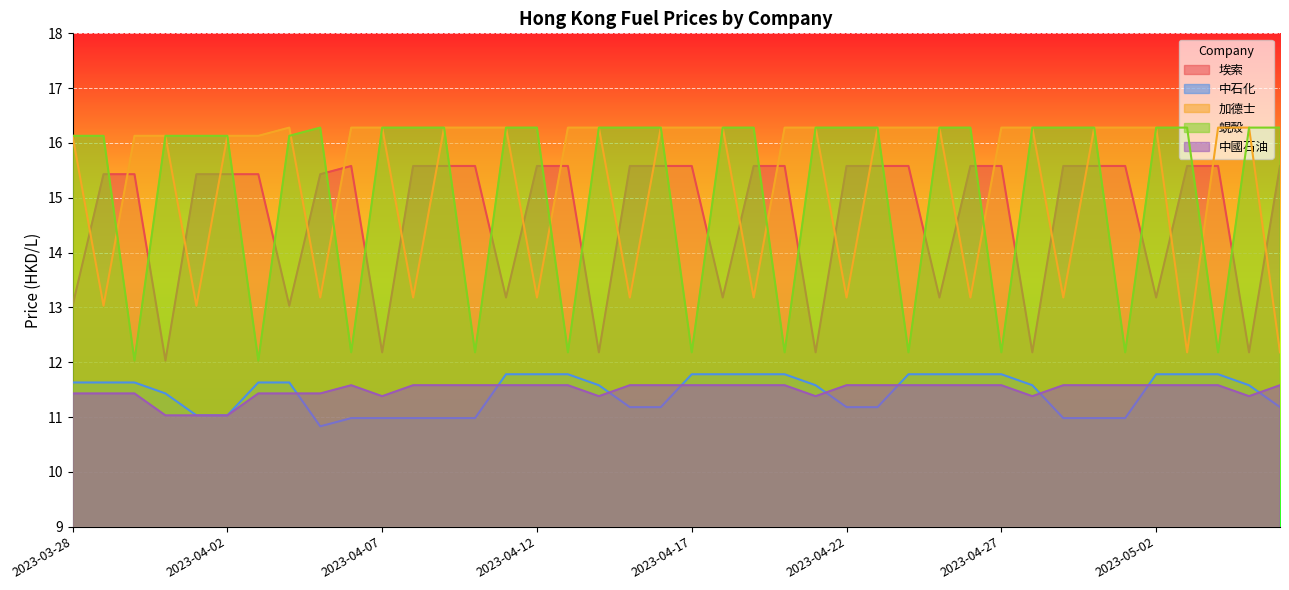

What is the sum of the 加德士 values at 2023-04-26 and 2023-04-04?

29.5